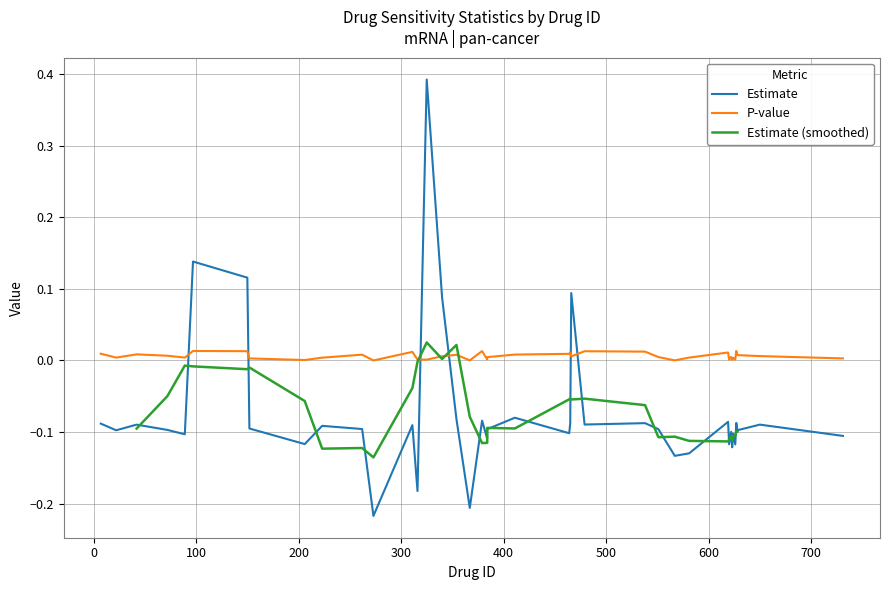

Which series has the largest range (max minus min)?

Estimate